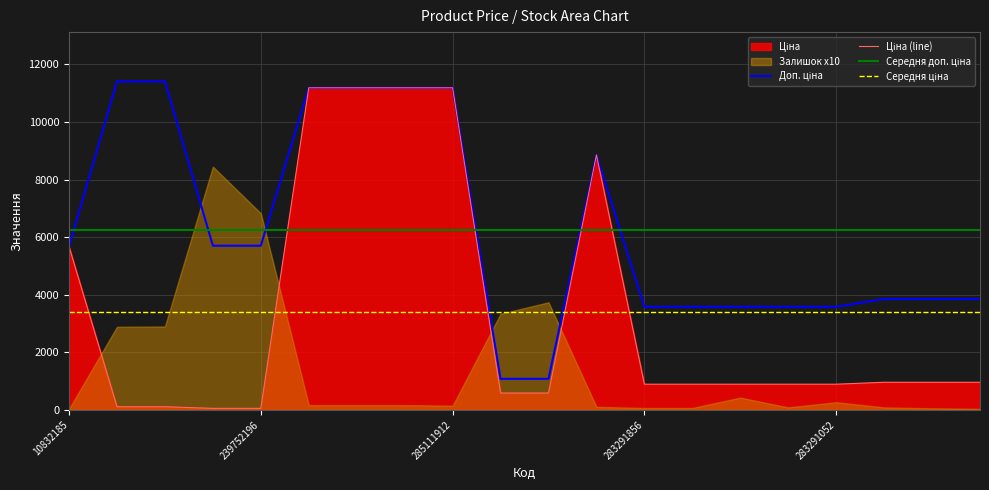

What is the total value across all series at 7?

32042.9